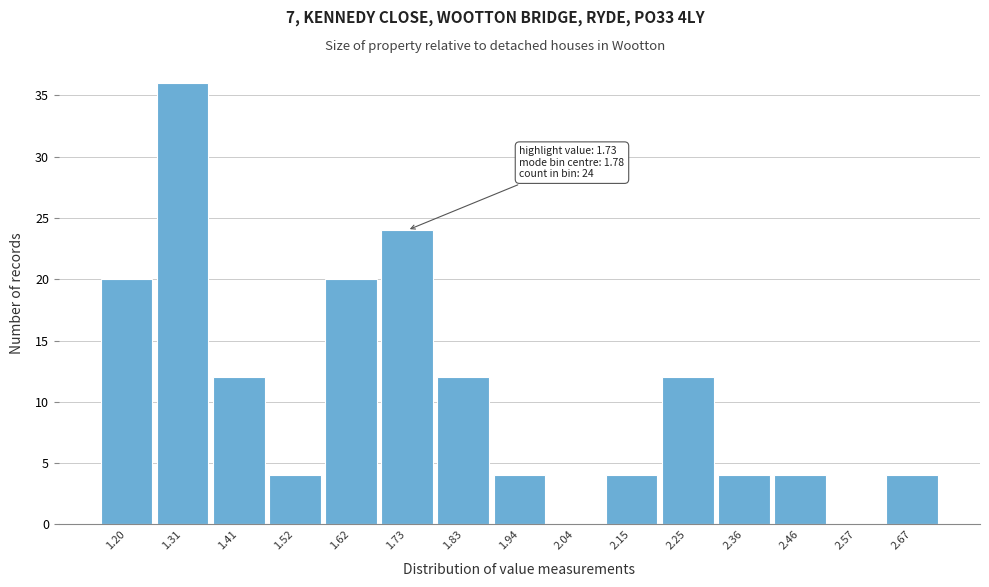

Reading left to right, list all the values displayed in this chart.

1.20=20	1.31=36	1.41=12	1.52=4	1.62=20	1.73=24	1.83=12	1.94=4	2.04=0	2.15=4	2.25=12	2.36=4	2.46=4	2.57=0	2.67=4